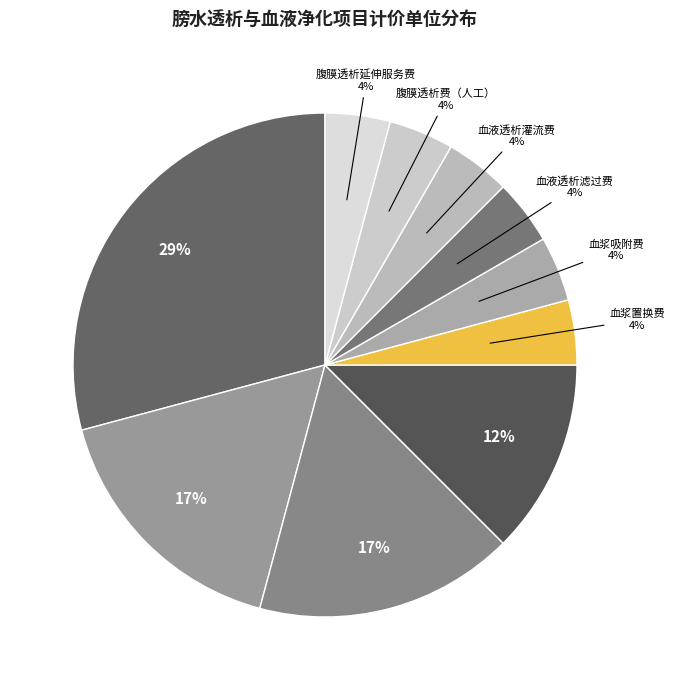

How many slices are in this pie chart?

10